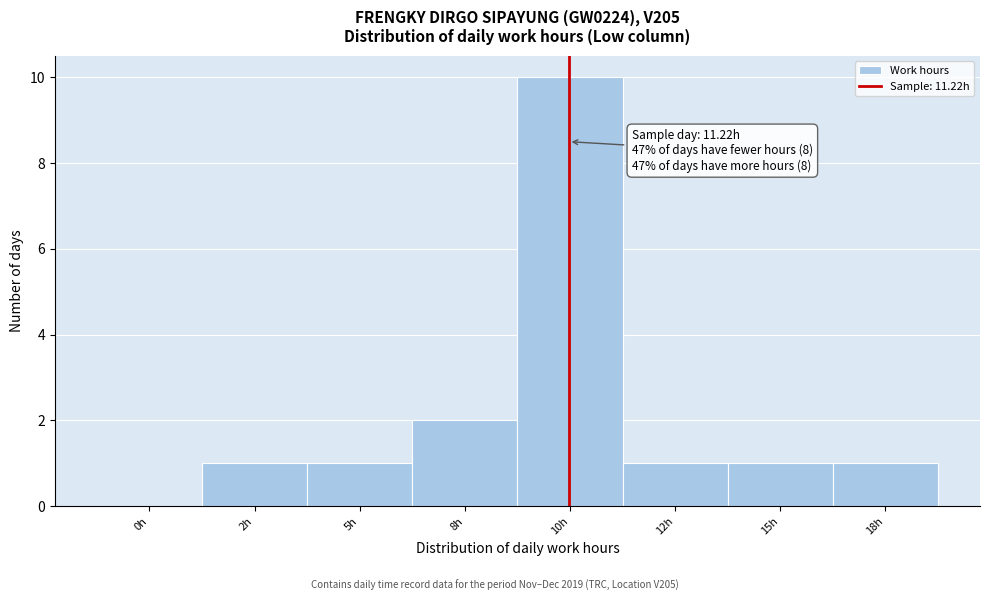

Reading left to right, transcribe all the data shown in this chart.

0h=0	2h=1	5h=1	8h=2	10h=10	12h=1	15h=1	18h=1